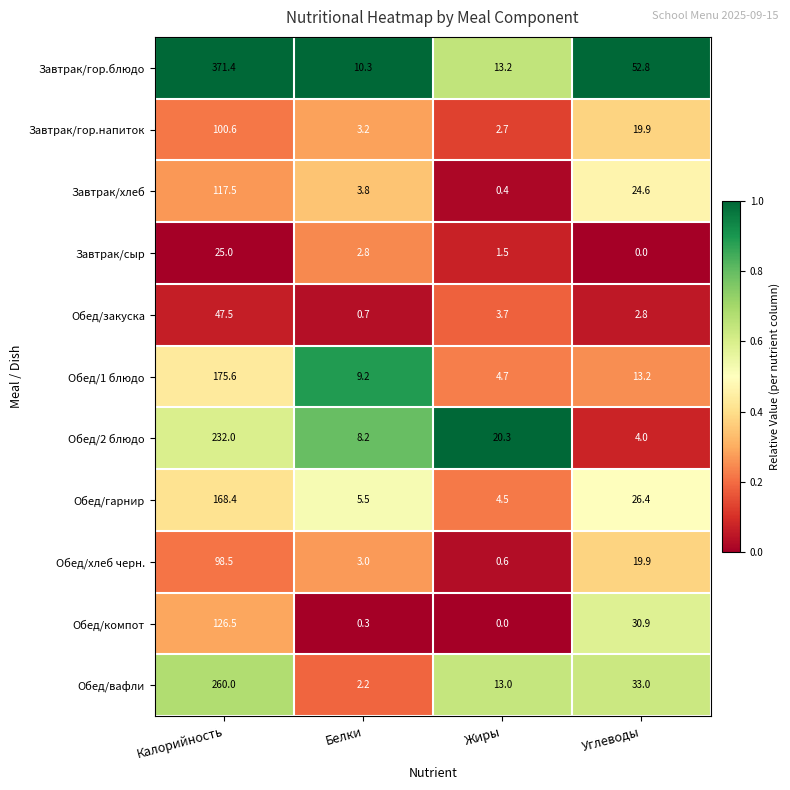

What is the difference between the highest and lowest values at Жиры?

20.3